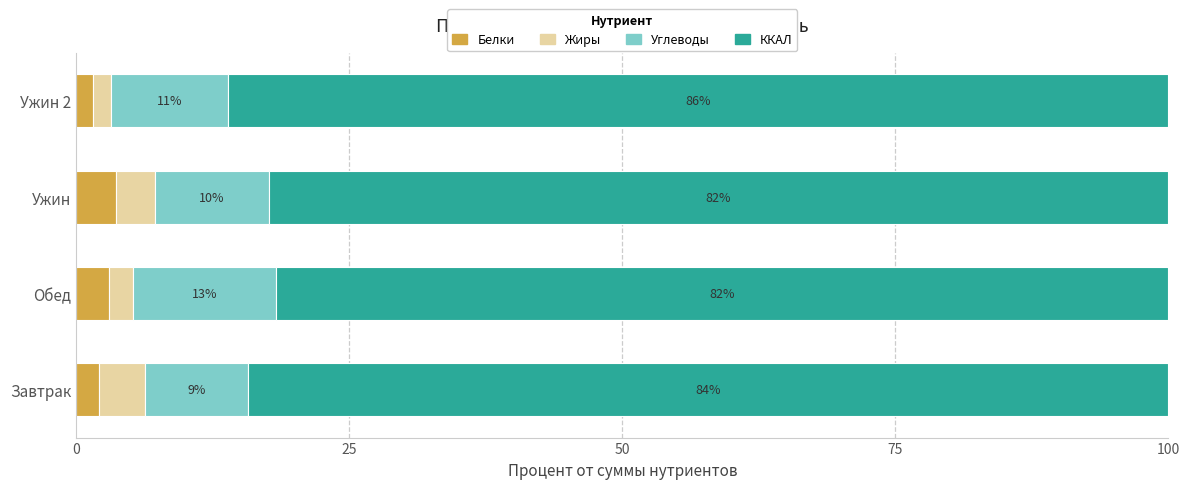

Where is Белки nearest to the value 2?

Завтрак